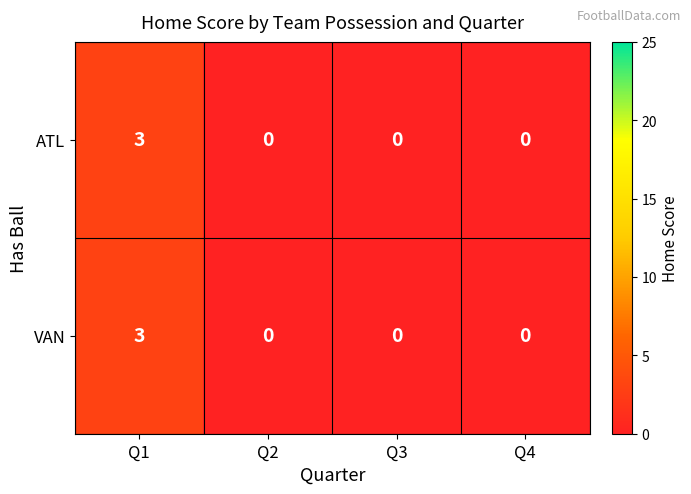

Count the ATL values in the range 0 to 3.

4